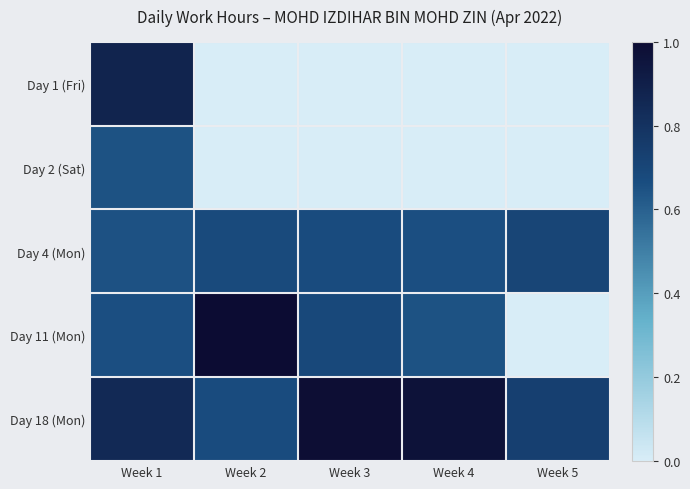

Reading left to right, what are all the values shown in this chart?

Day 1 (Fri): Week 1=0.9	Week 2=0.0	Week 3=0.0	Week 4=0.0	Week 5=0.0
Day 2 (Sat): Week 1=0.6	Week 2=0.0	Week 3=0.0	Week 4=0.0	Week 5=0.0
Day 4 (Mon): Week 1=0.6	Week 2=0.7	Week 3=0.7	Week 4=0.7	Week 5=0.7
Day 11 (Mon): Week 1=0.7	Week 2=1.0	Week 3=0.7	Week 4=0.6	Week 5=0.0
Day 18 (Mon): Week 1=0.8	Week 2=0.7	Week 3=1.0	Week 4=1.0	Week 5=0.7